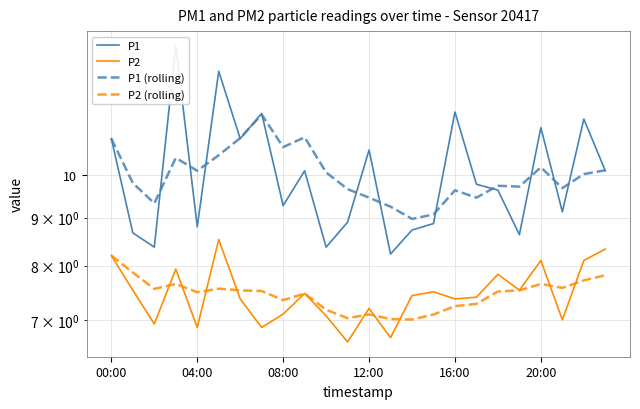

At how many categories does at least one series exceed 9?

23